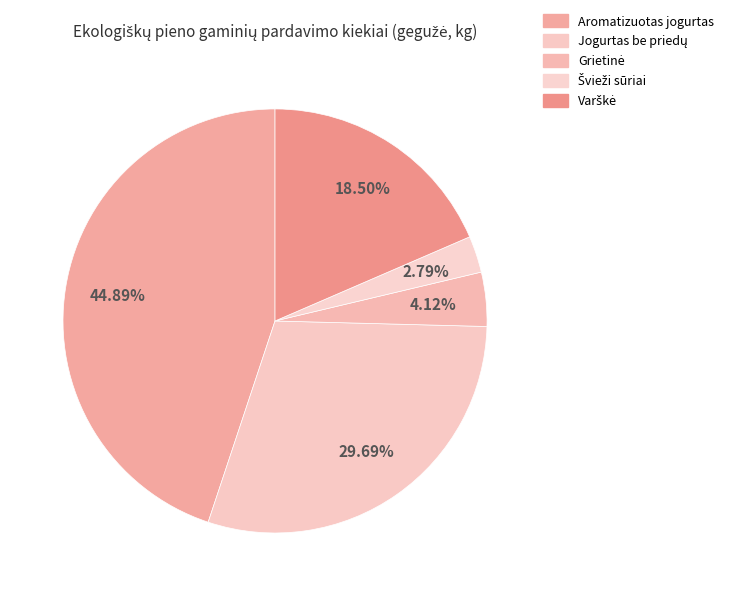

Which slice is the smallest?

Švieži sūriai